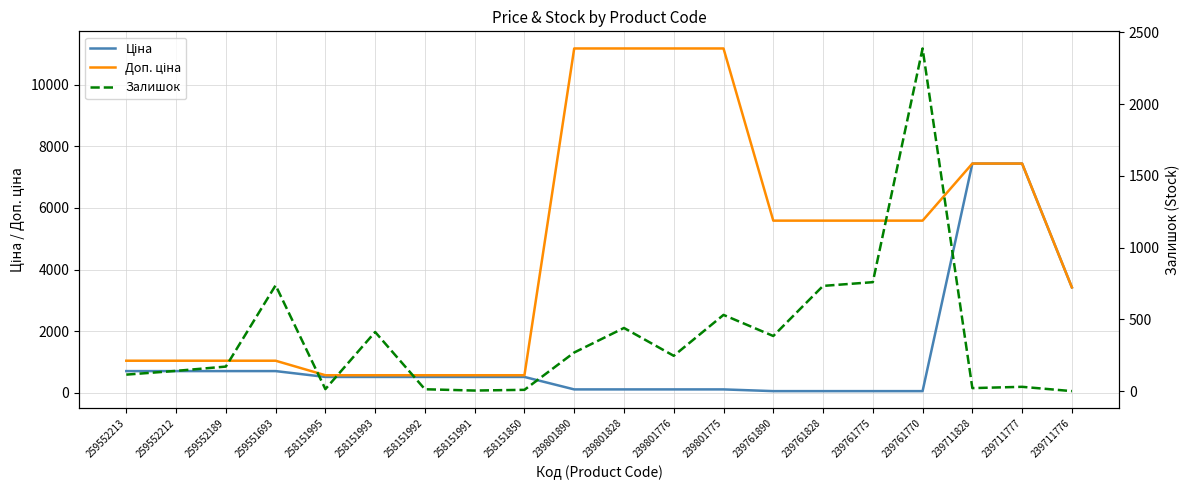

What is the value of the Доп. ціна point at the 2nd from the left?

1042.0